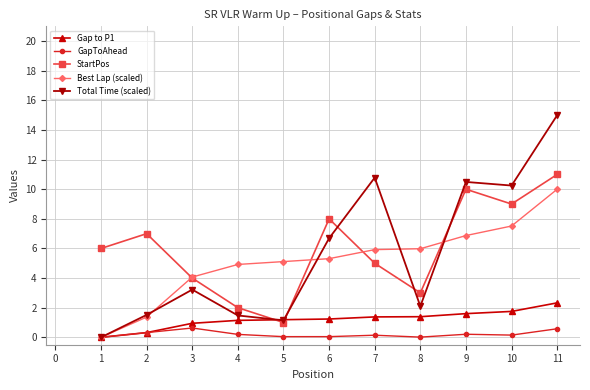

Which series changed the most between 8 and 9?

Total Time (scaled)